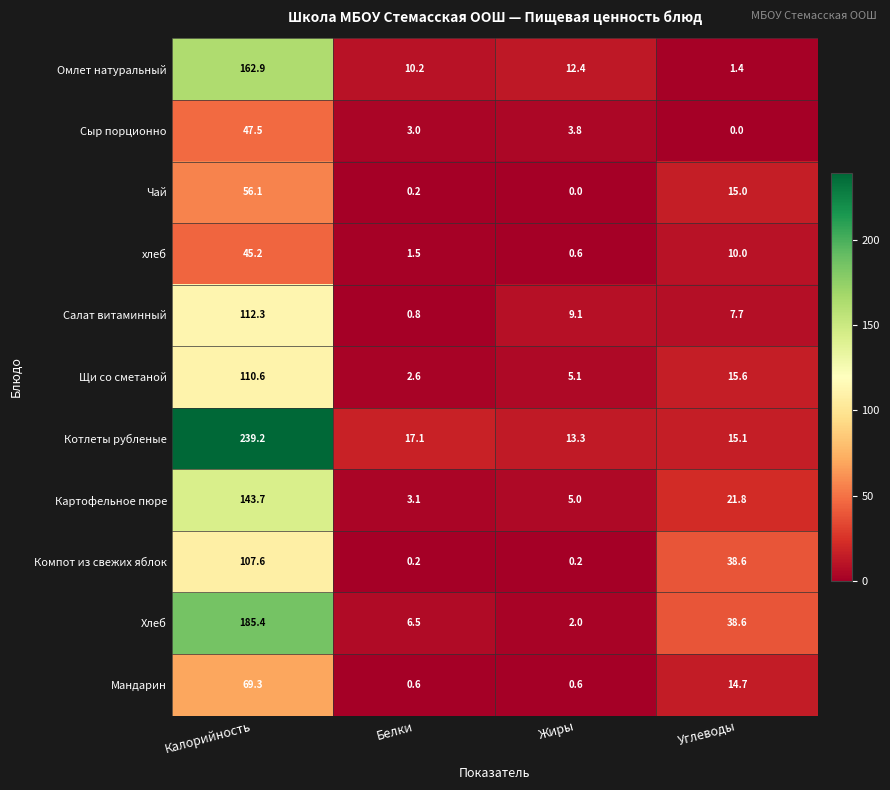

What is the total value across all series at Калорийность?

1279.8